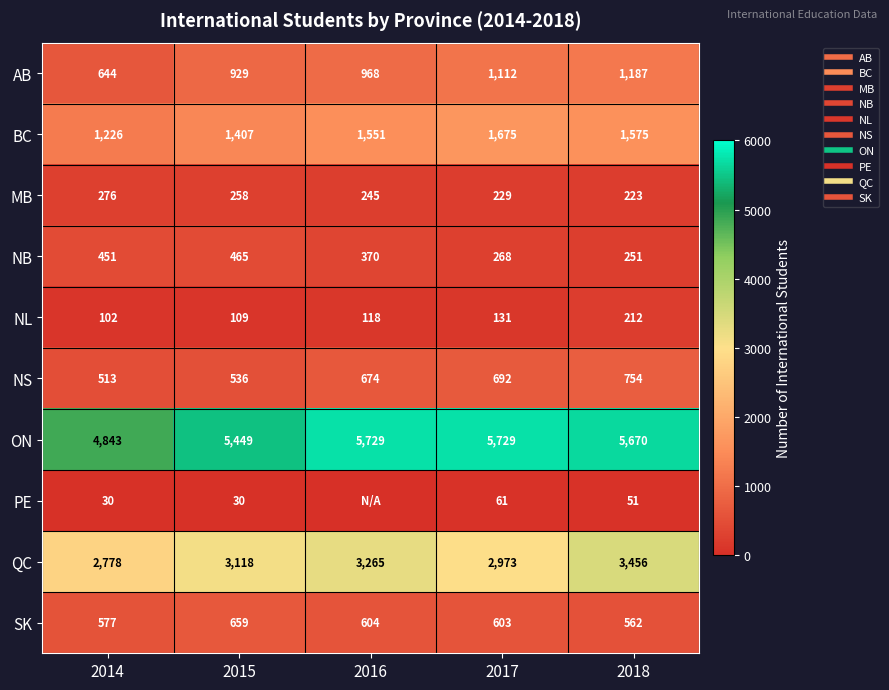

At which label does AB first exceed 968?

2017